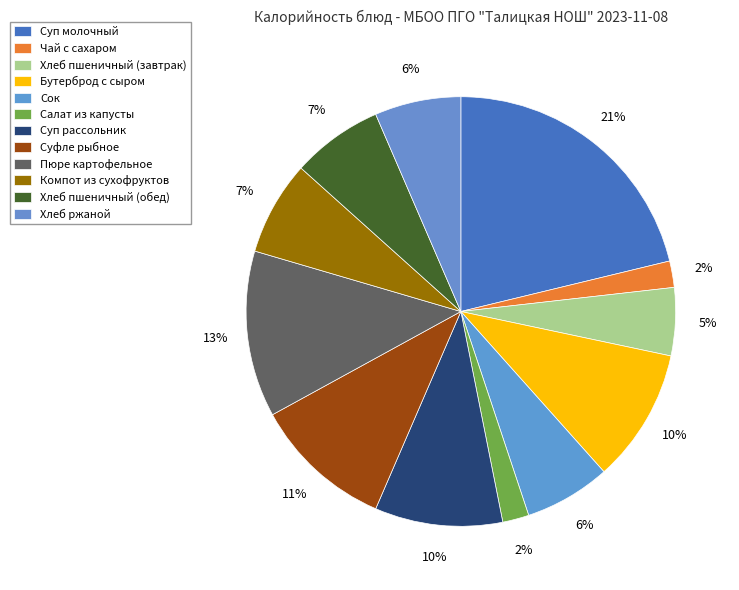

Count the number of slices in the pie.

12